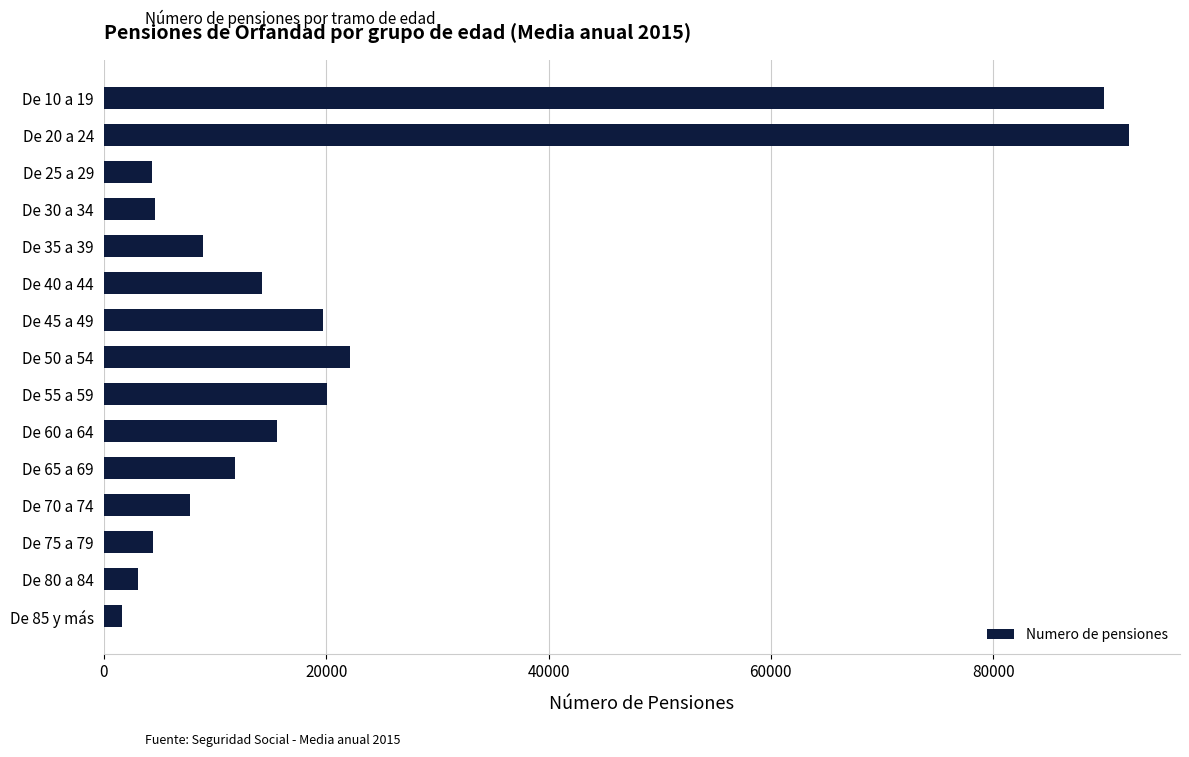

Is it true that the value at De 40 a 44 is 6254.1?

False